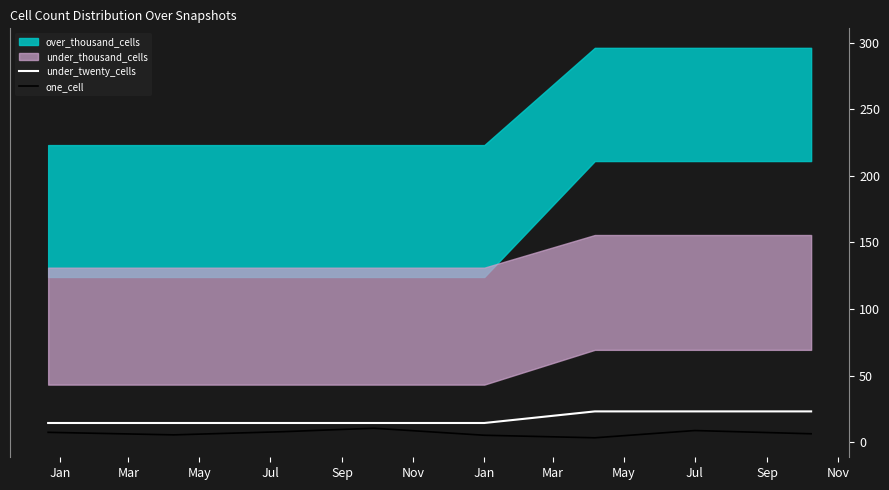

True or false: one_cell has more than 2 interior local peaks.

False